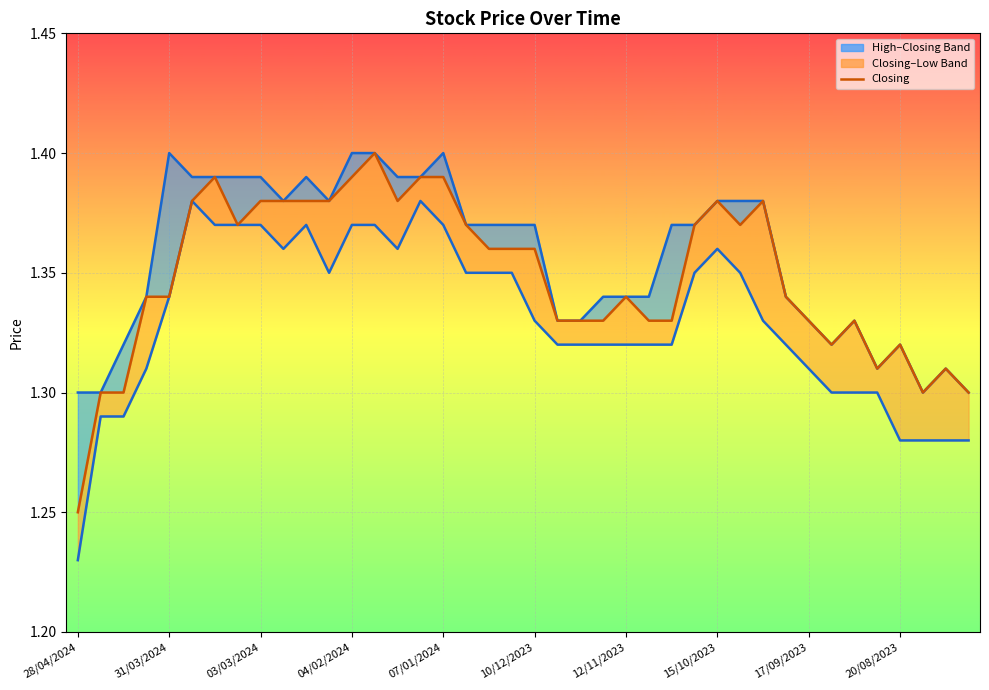

Which has a higher value, 35 or 28?

28